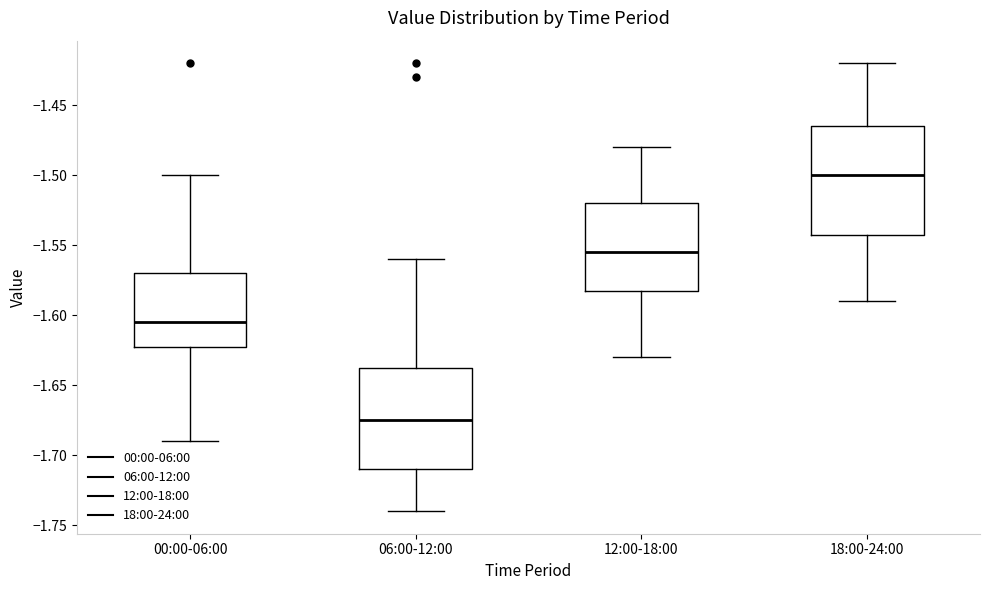

Reading left to right, transcribe this box plot: for each box, give where its median line is, the range the box spans, and where its two whiskers end, as read against the y-axis. The values are not printed on the chart, so give them approximately, as read against the axis.

00:00-06:00: median -1.605, box -1.620 to -1.570, whiskers -1.690 to -1.500
06:00-12:00: median -1.675, box -1.710 to -1.635, whiskers -1.740 to -1.560
12:00-18:00: median -1.555, box -1.580 to -1.520, whiskers -1.630 to -1.480
18:00-24:00: median -1.500, box -1.540 to -1.465, whiskers -1.590 to -1.420